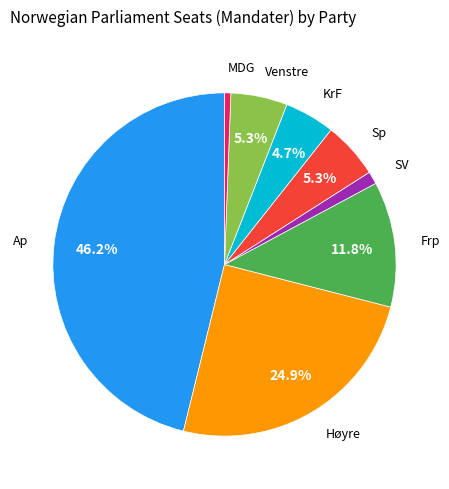

Is there a majority slice in this chart?

No